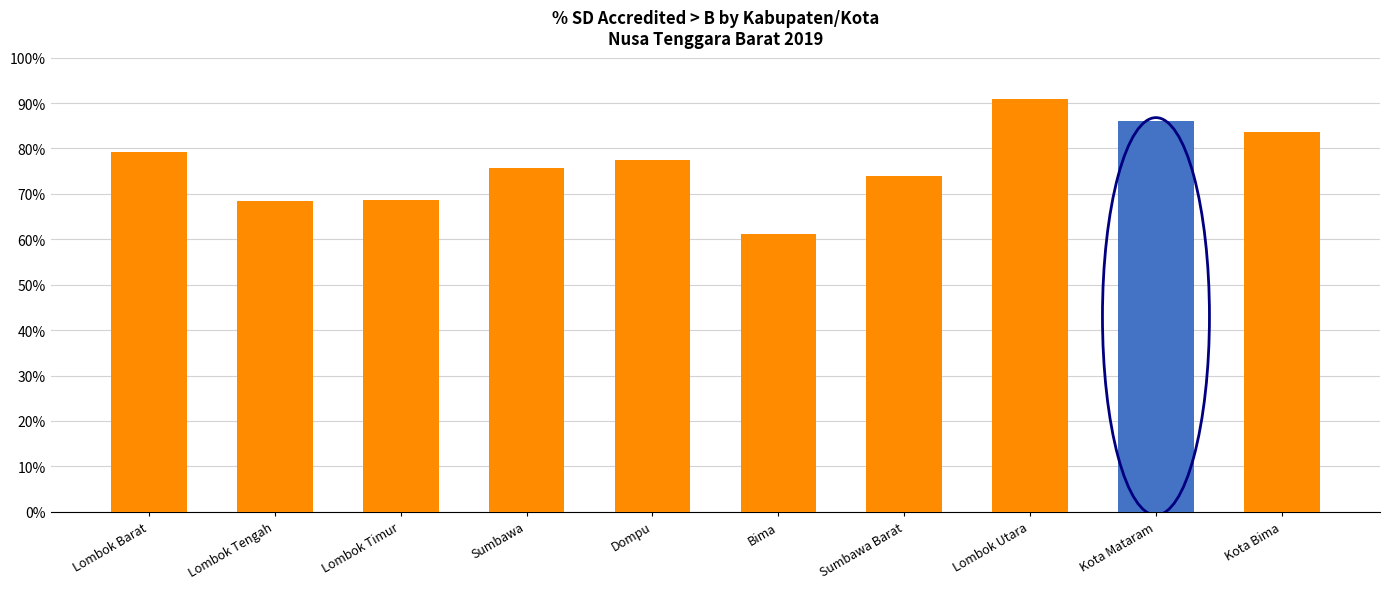

What is the label of the 9th bar from the left?

Kota Mataram